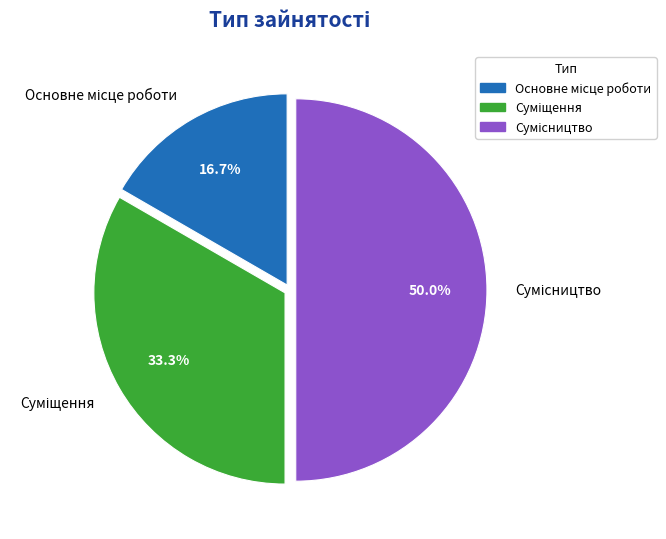

How many slices are in this pie chart?

3